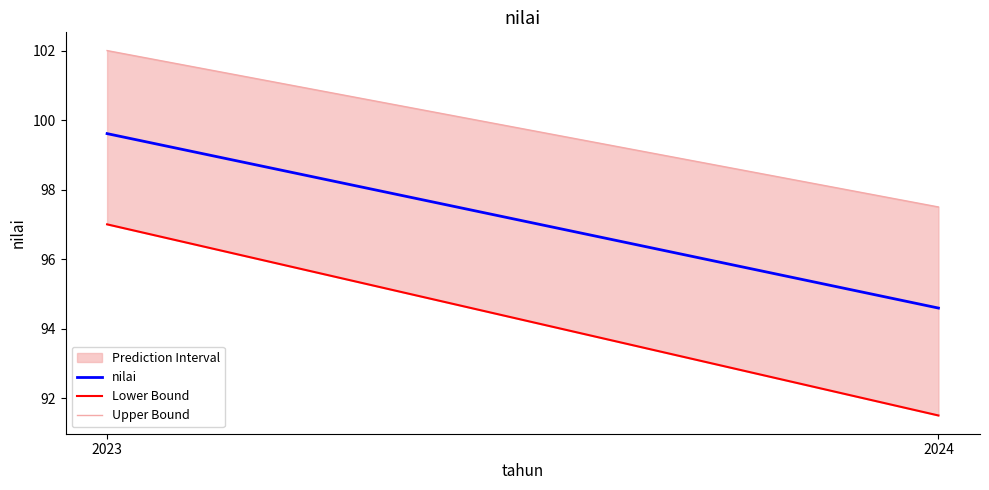

What is the minimum value shown in the chart?

91.5